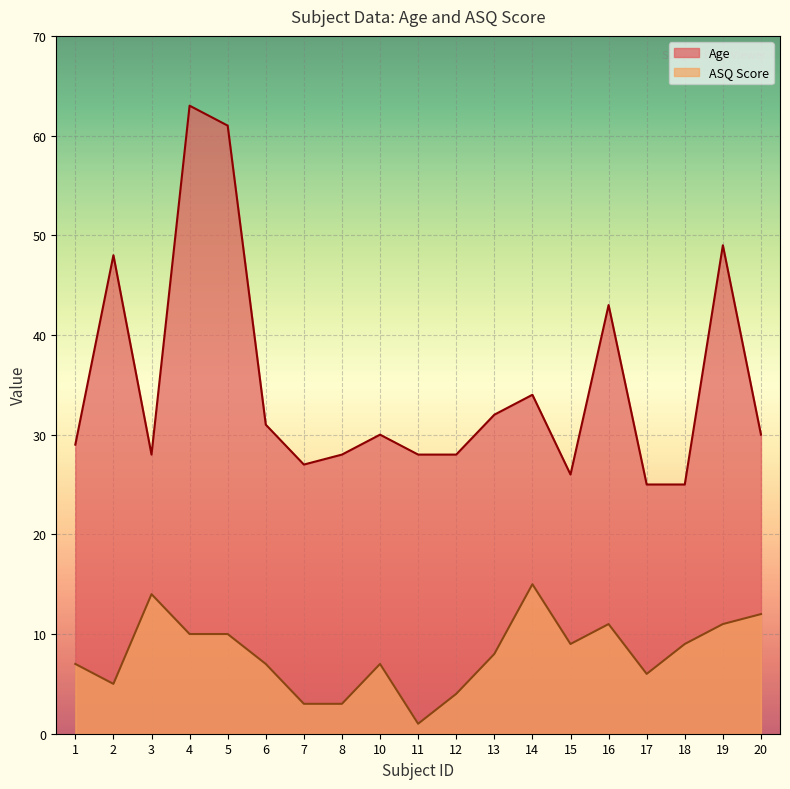

Count the number of categories in the chart.

19